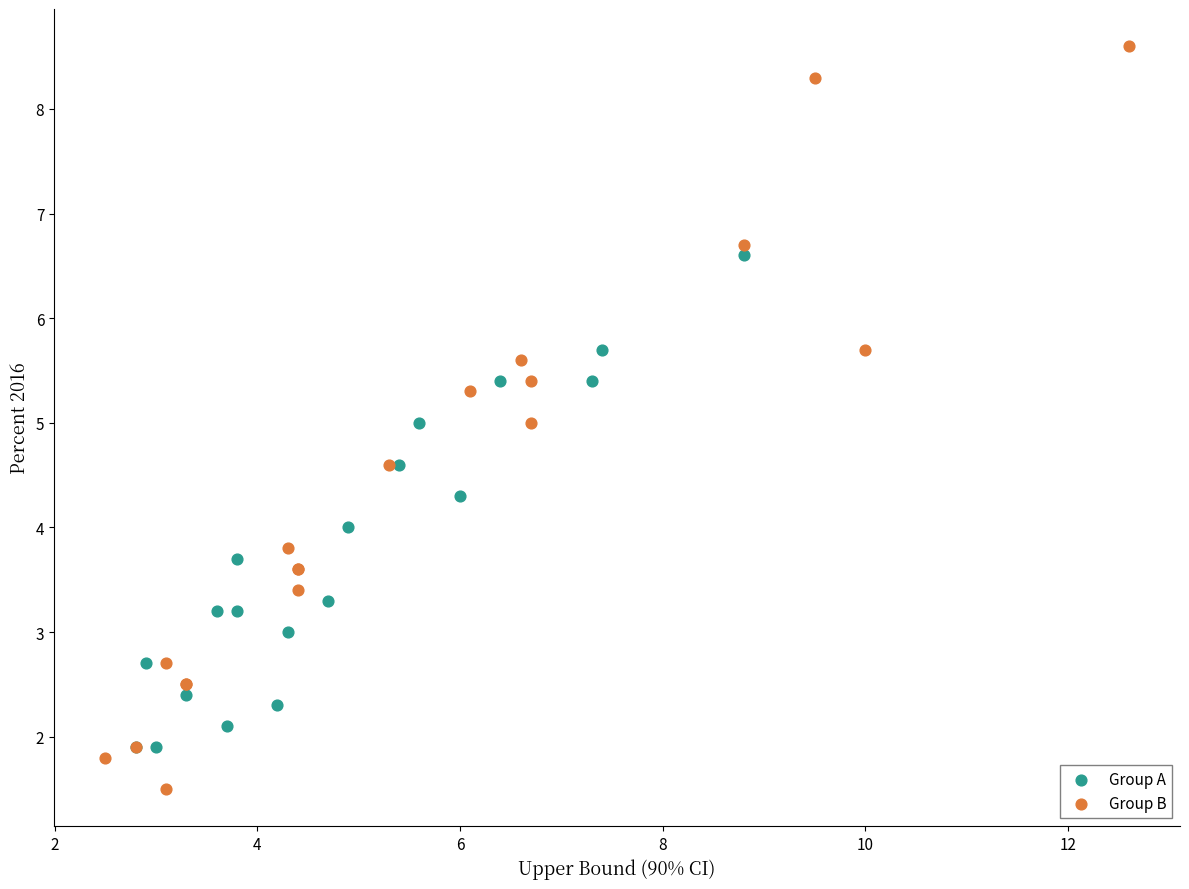

Which series reaches the maximum Y coordinate?

Group B